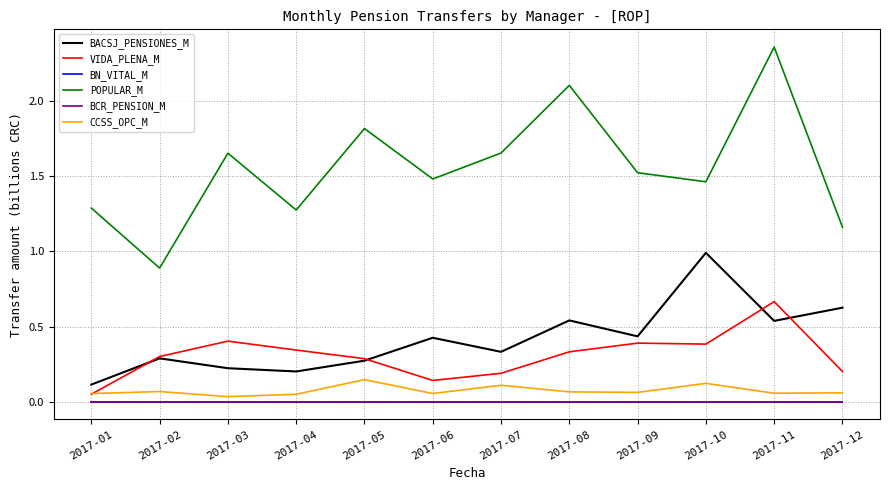

Does the chart have visible grid lines?

Yes